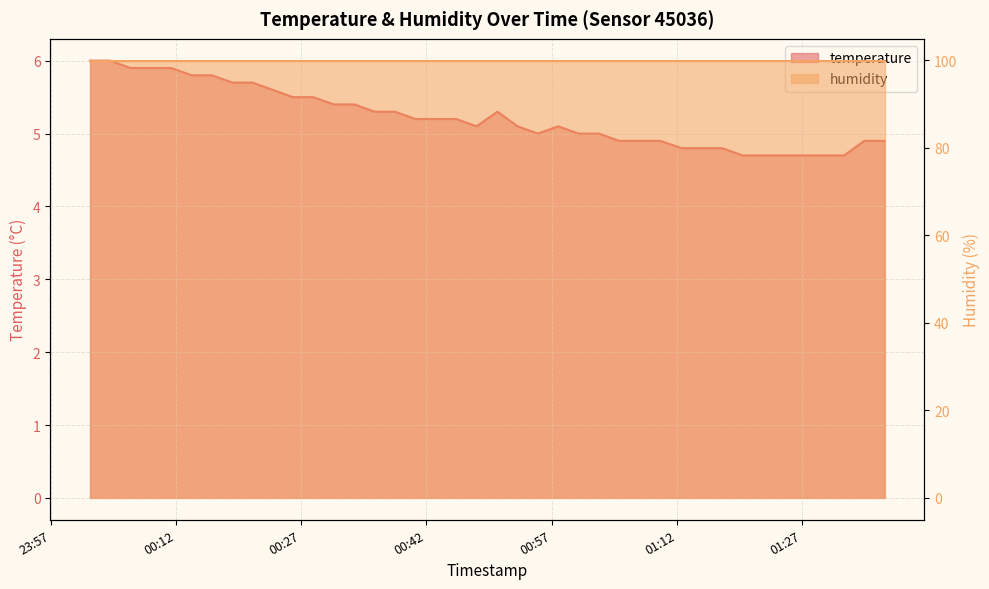

Is it true that the value at 2024-02-26T01:22:19 is 2.0?

False